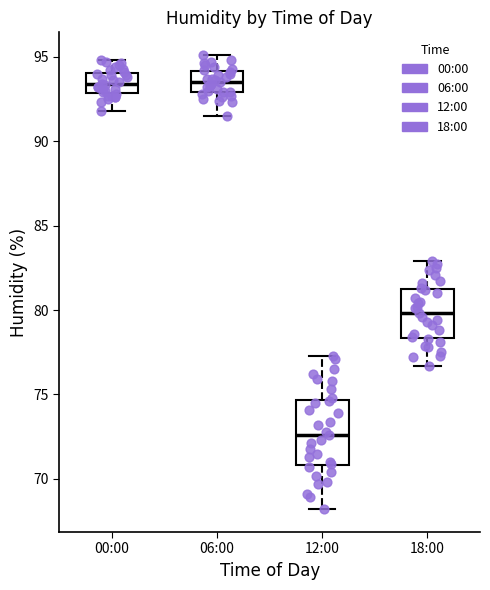

Reading left to right, read every box against the y-axis: the position of its median line, the range the box covers, and the ends of its whiskers. The values are not printed on the chart, so give them approximately, as read against the axis.

00:00: median 93.5, box 93.0 to 94.0, whiskers 92.0 to 95.0
06:00: median 93.5, box 93.0 to 94.0, whiskers 91.5 to 95.0
12:00: median 72.5, box 71.0 to 74.5, whiskers 68.0 to 77.5
18:00: median 80.0, box 78.5 to 81.5, whiskers 76.5 to 83.0